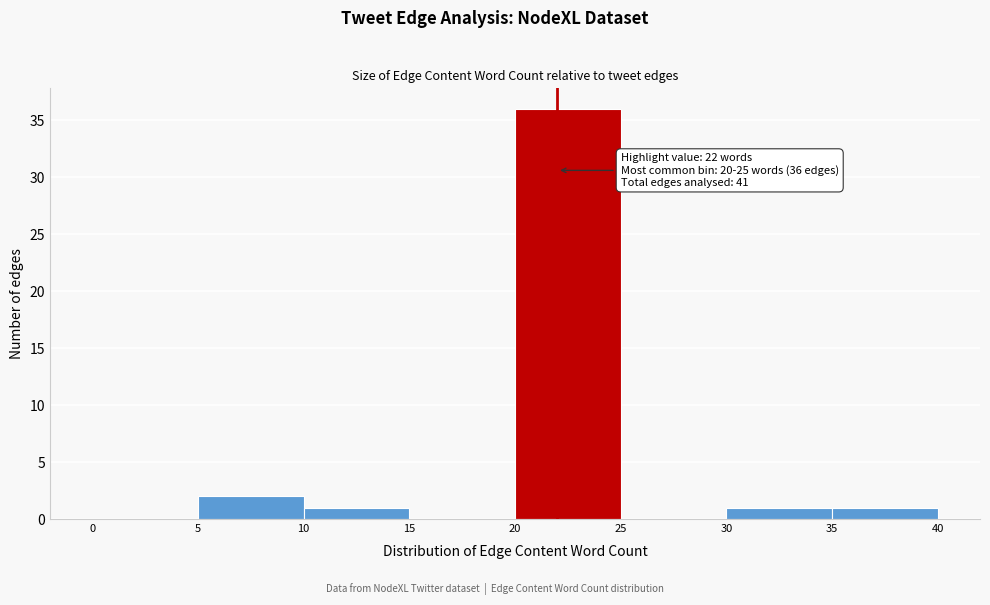

Over which range of the x-axis is the bar tallest?

20 to 25